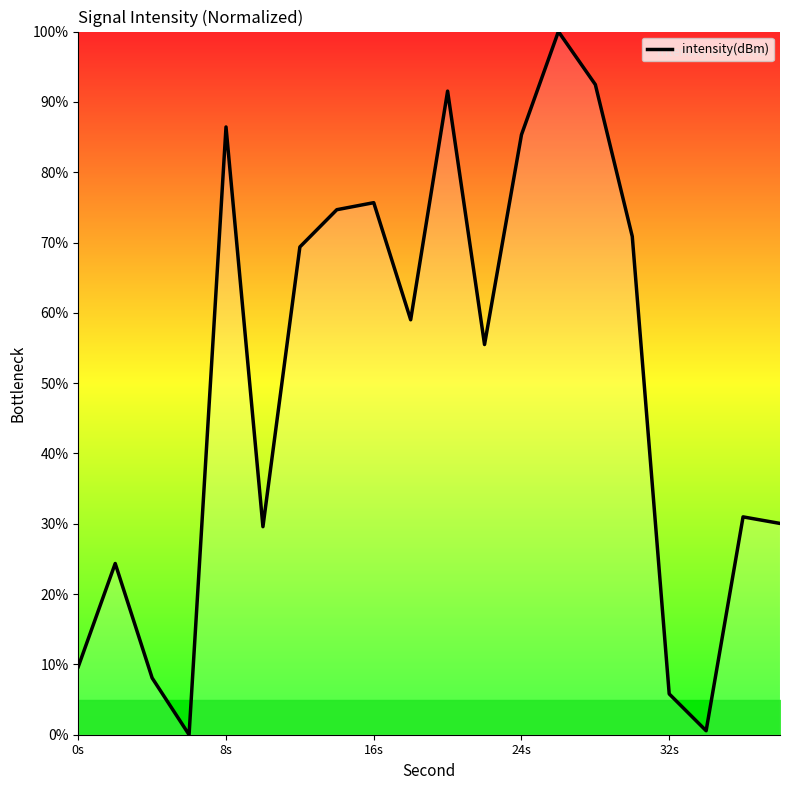

How many values are above zero?

19